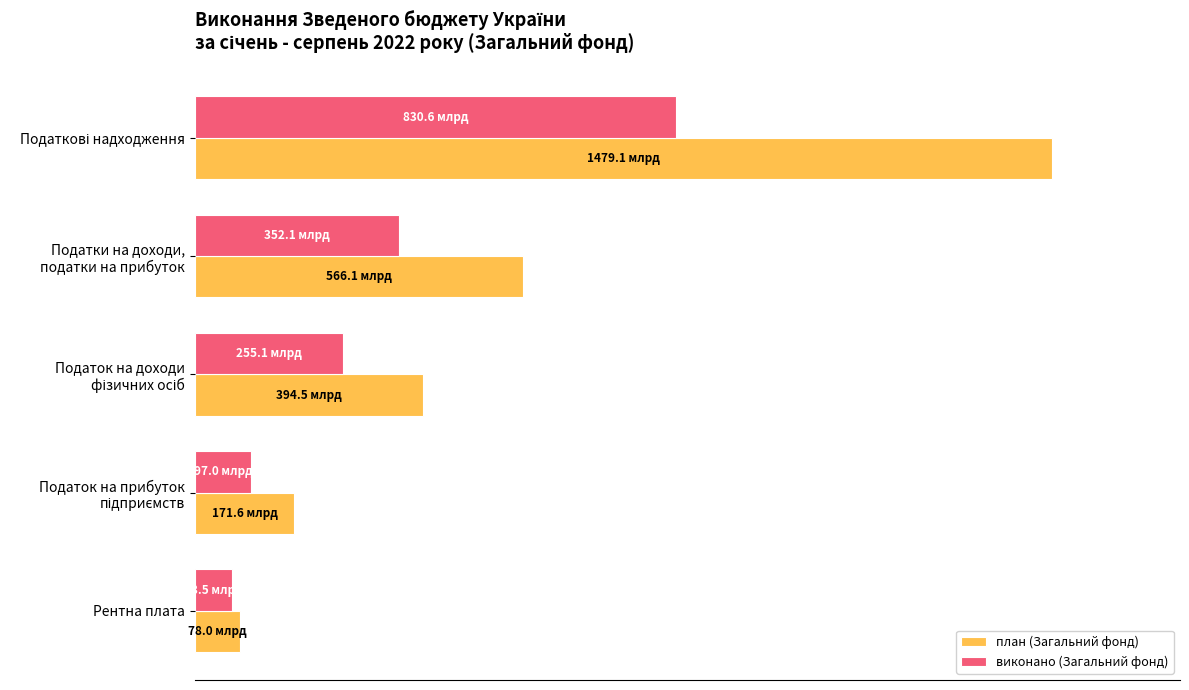

Reading left to right, extract all data points from this chart.

план (Загальний фонд): 100.0	38.3	26.7	11.6	5.3
виконано (Загальний фонд): 56.2	23.8	17.2	6.6	4.3